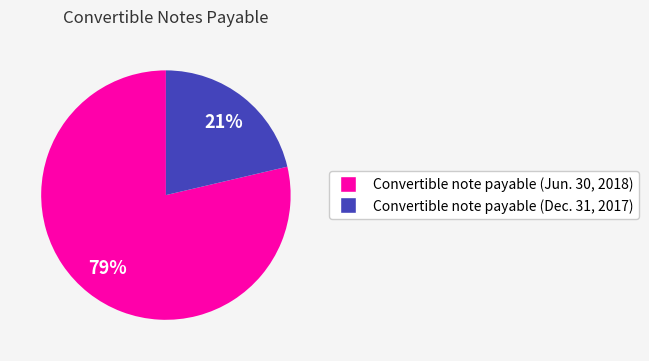

What percentage is the Convertible note payable (Jun. 30, 2018) slice, to the nearest percent?

79%